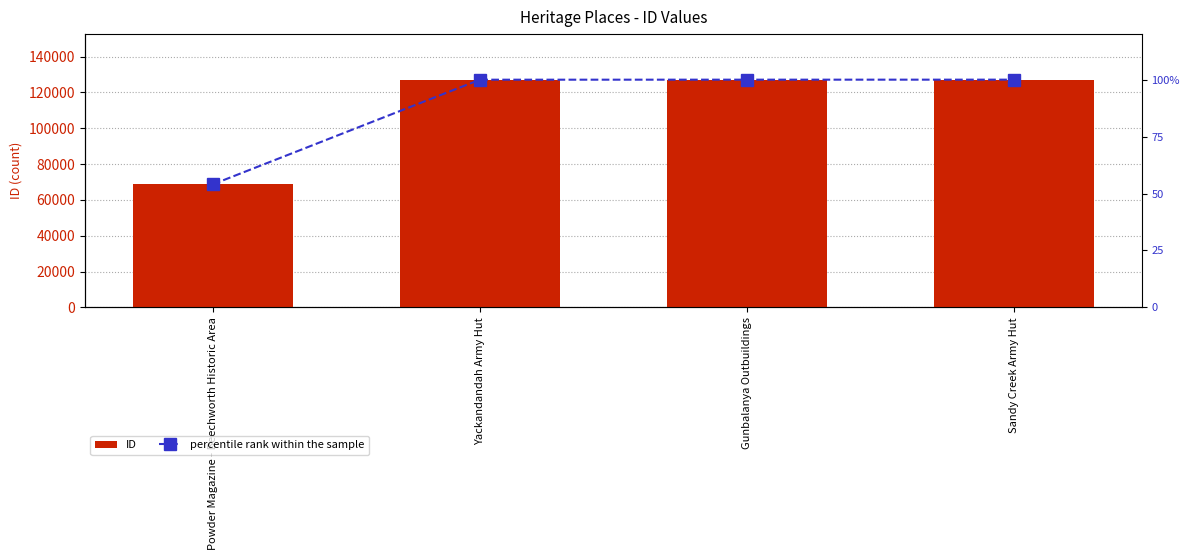

What is the total value across all series at Powder Magazine - Beechworth Historic Area?

68786.1